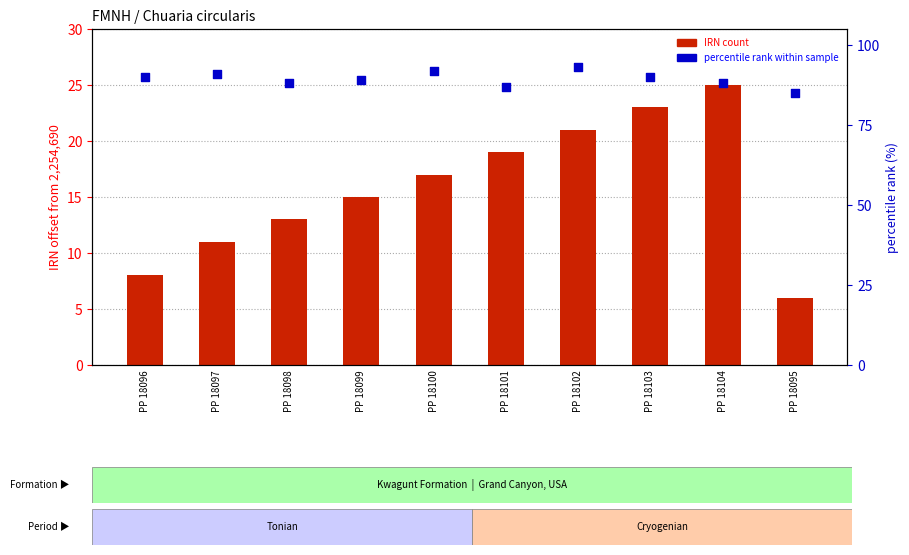

Which series has the largest Y range (max minus min)?

IRN (offset)